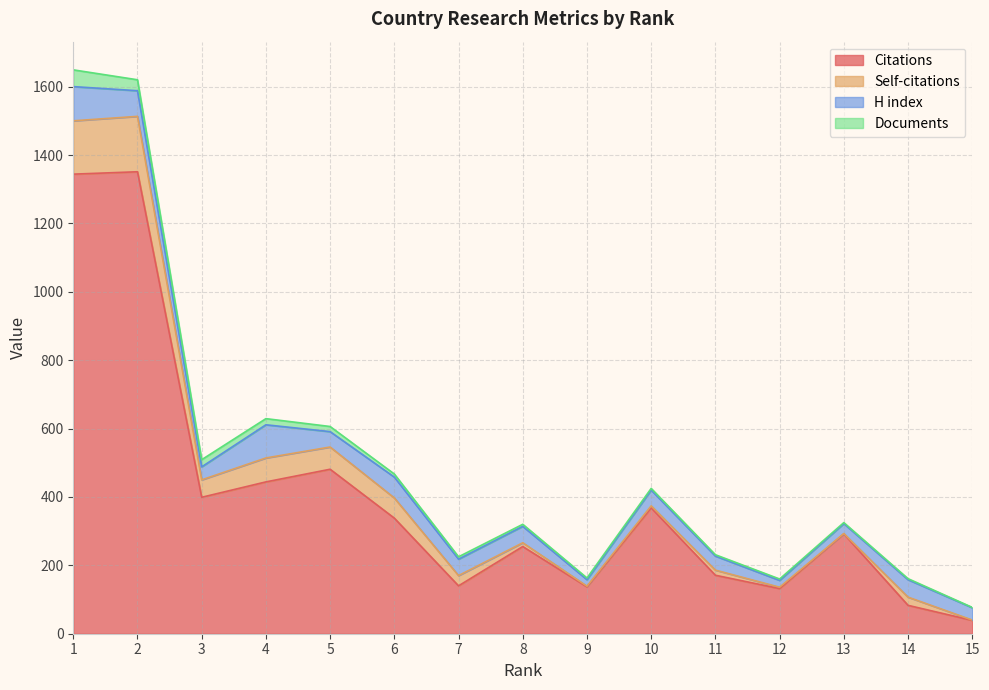

At 6, list the series in order from largest to smallest.

Citations, H index, Self-citations, Documents